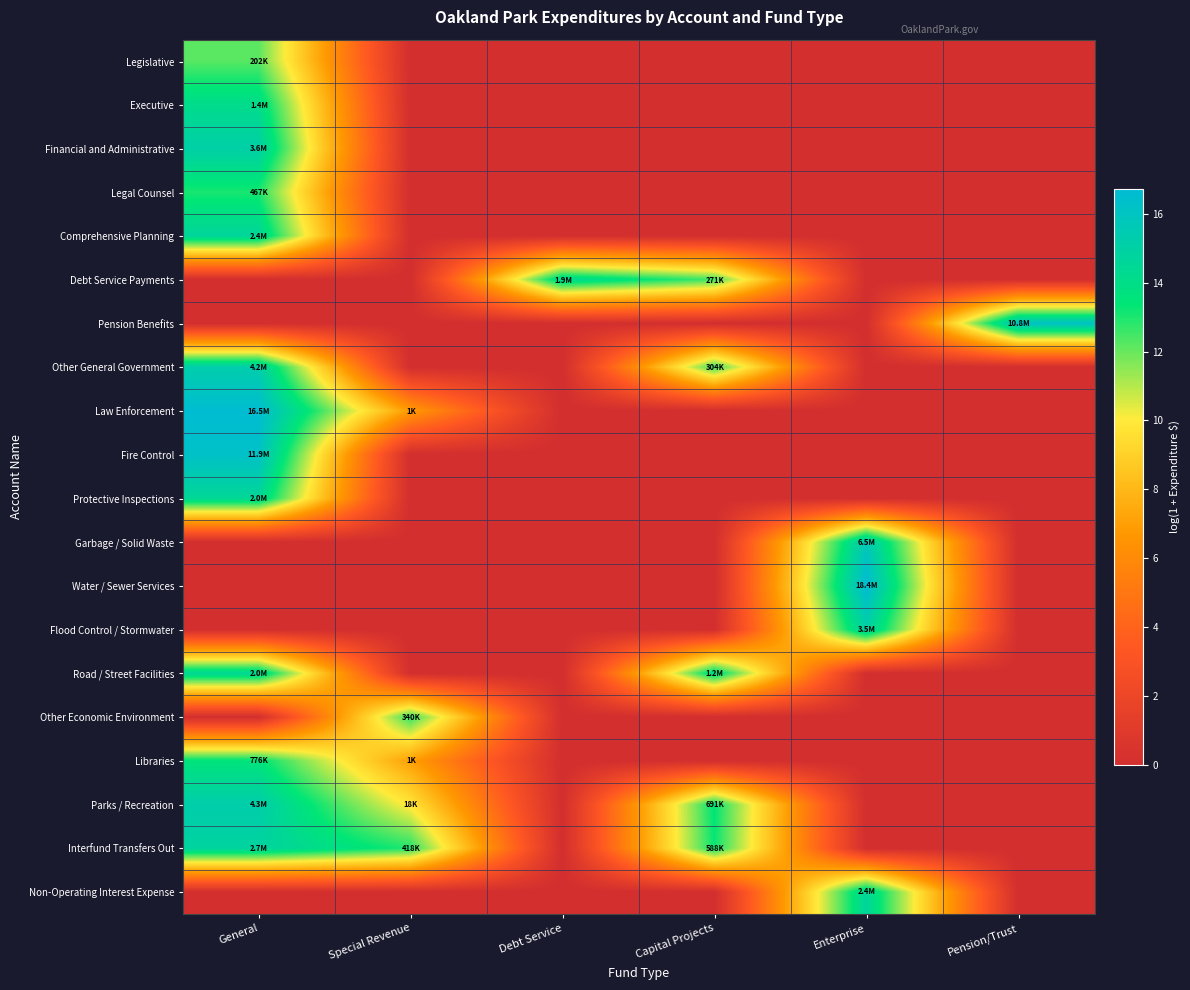

At which category is the sum across all series the highest?

General